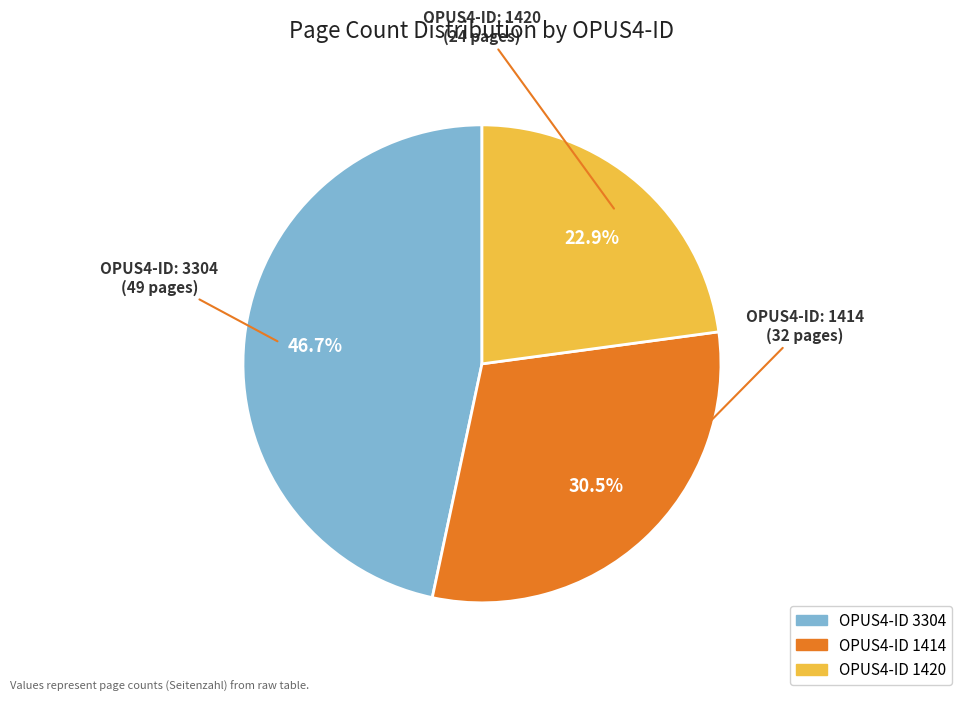

Is there a majority slice in this chart?

No